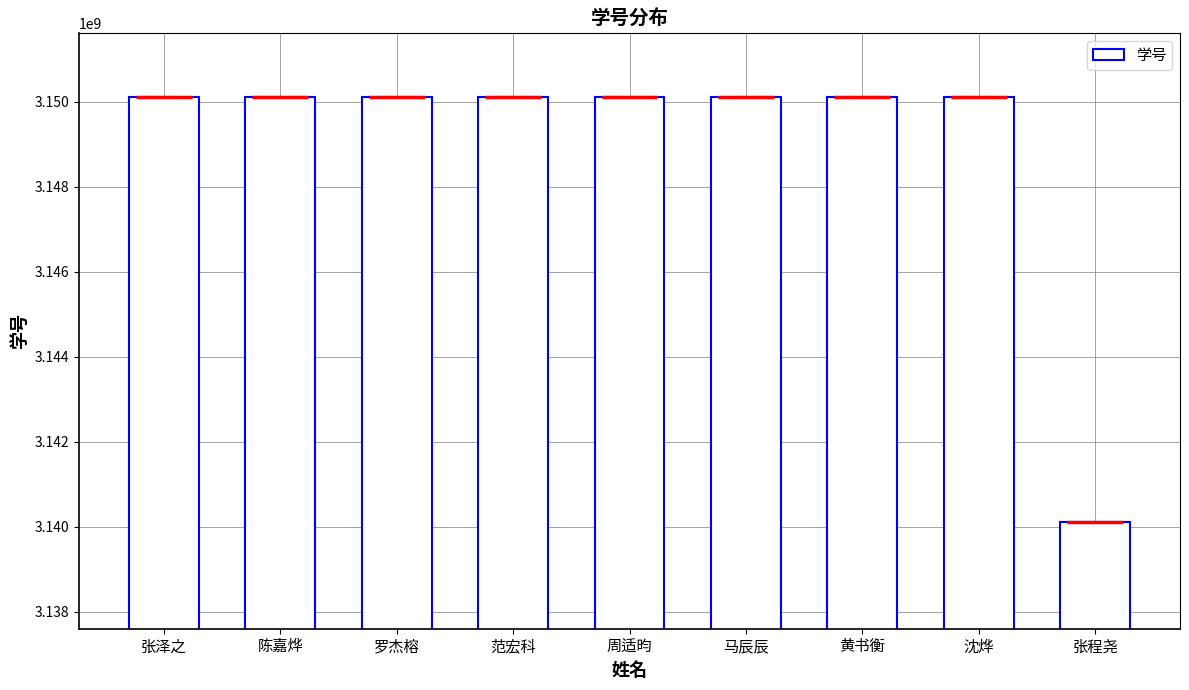

Count the number of categories in the chart.

9